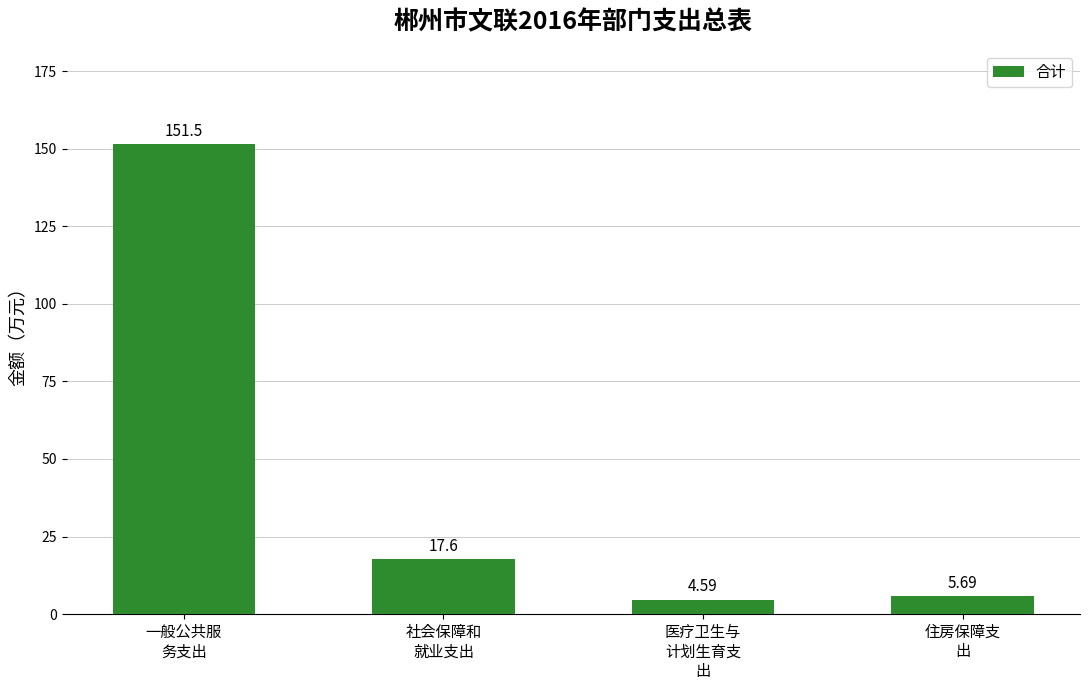

Reading left to right, what are all the values shown in this chart?

151.5	17.6	4.6	5.7